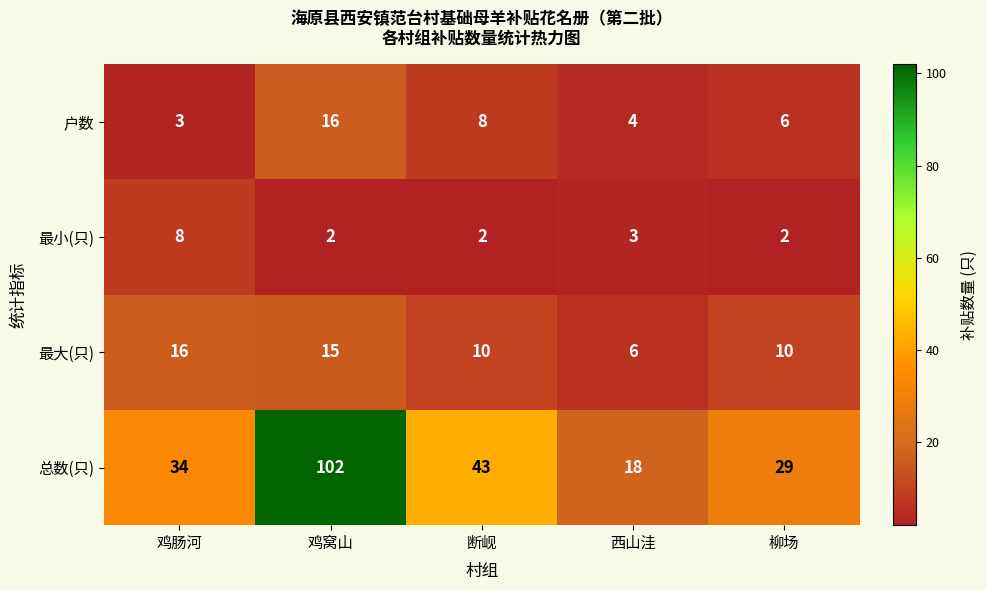

What is the total value across all series at 鸡肠河?

61